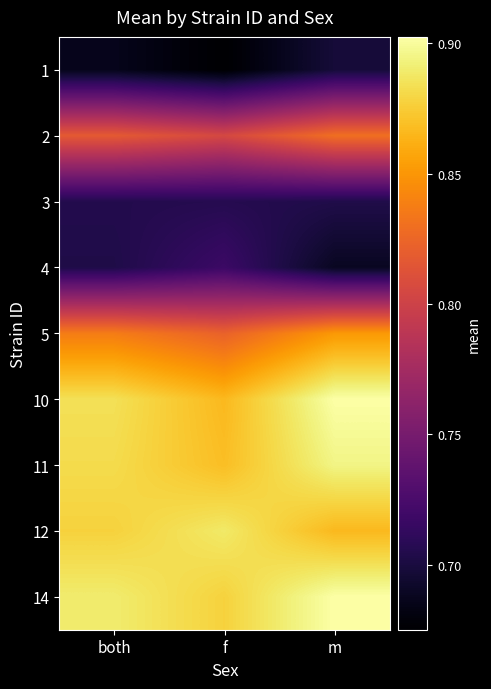

What is the total value across all series at m?

7.3